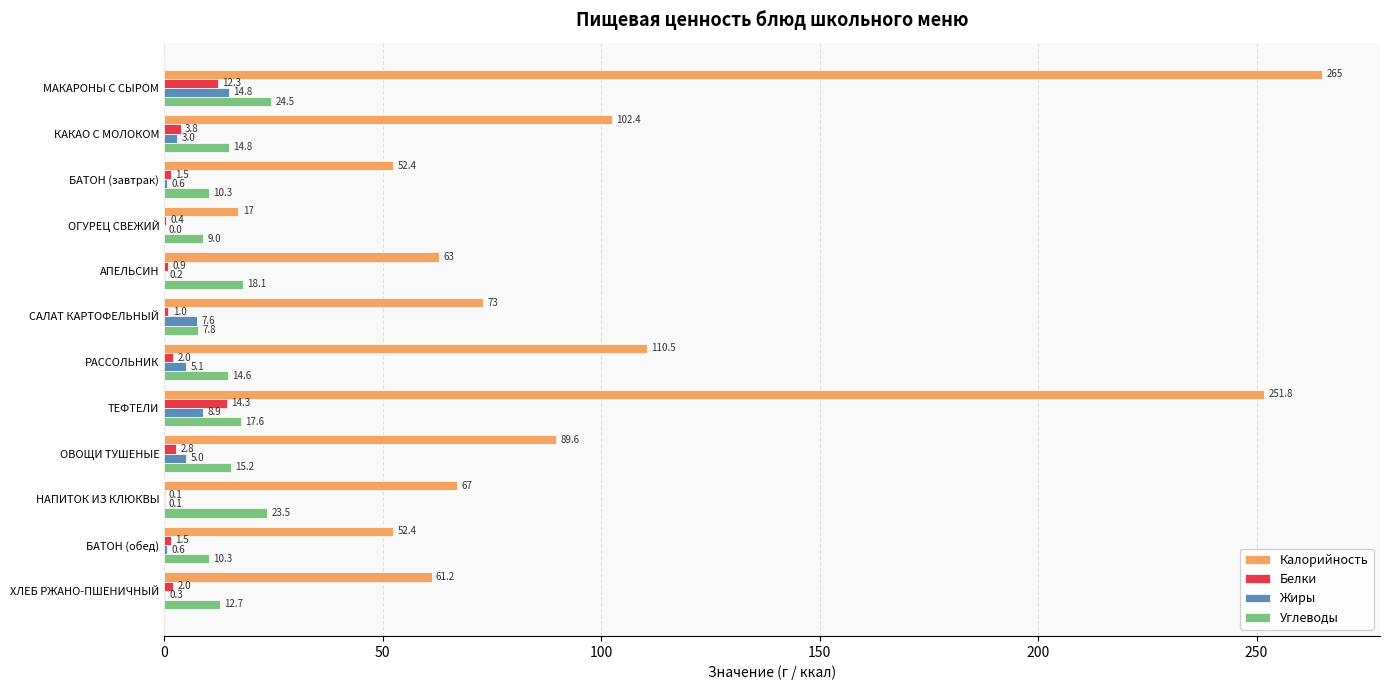

The Калорийность series shows 153.0 at МАКАРОНЫ С СЫРОМ. True or false?

False